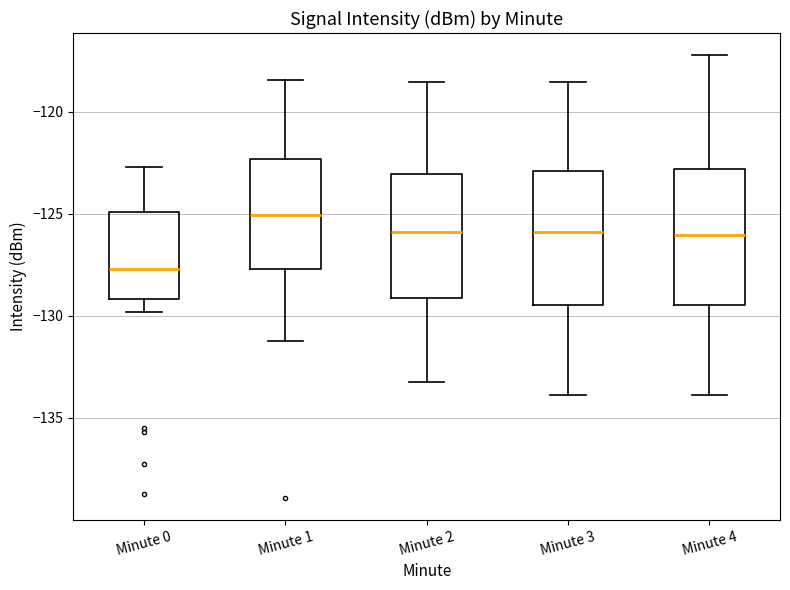

Which box has the lowest median line?

Minute 0